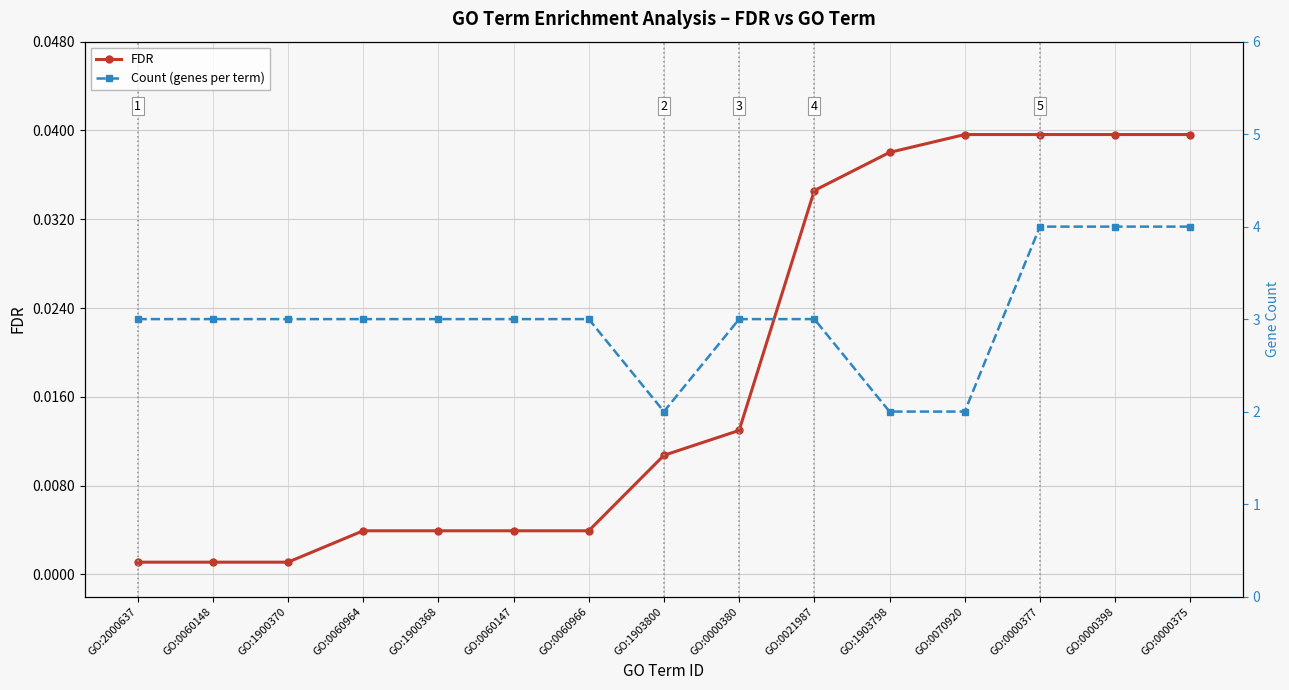

What is the total value across all series at GO:0060147?

3.0